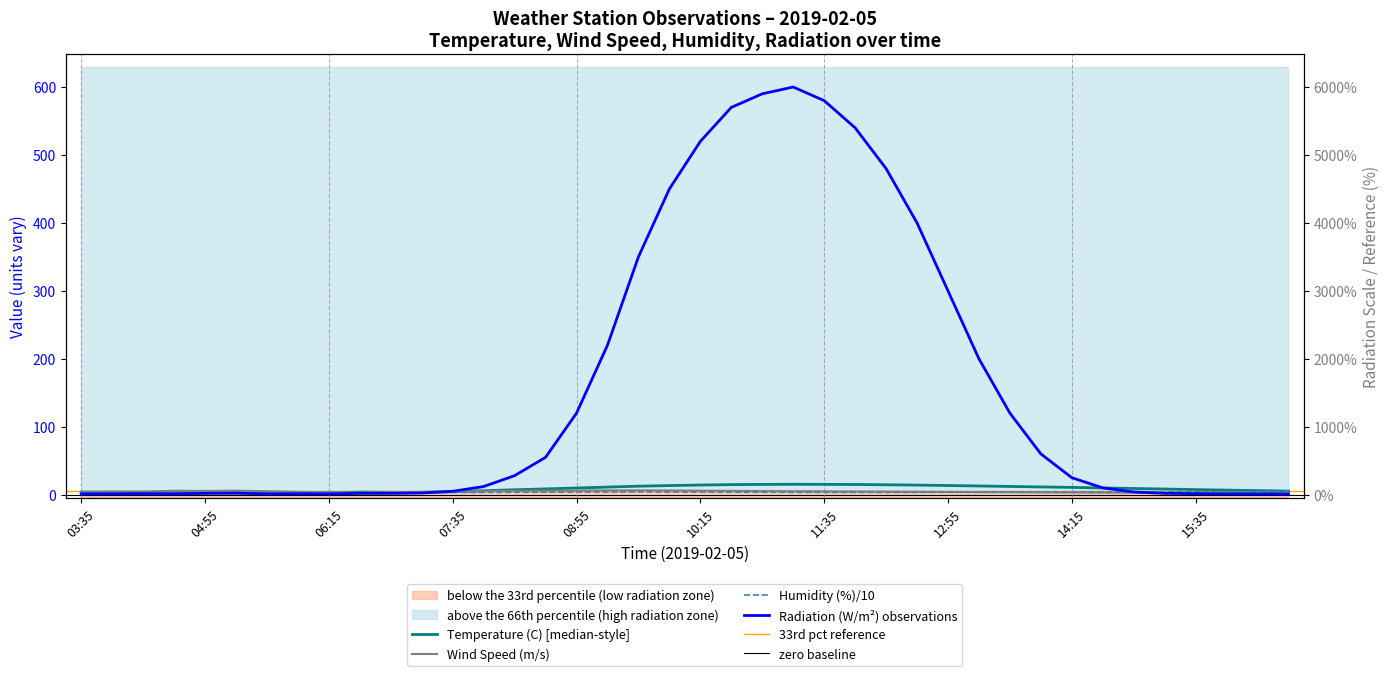

True or false: Temperature (C) and Humidity (%) intersect in this chart.

True